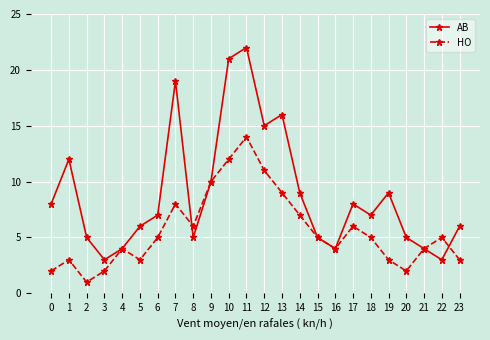

True or false: HO has a value of 4 at 10.

False